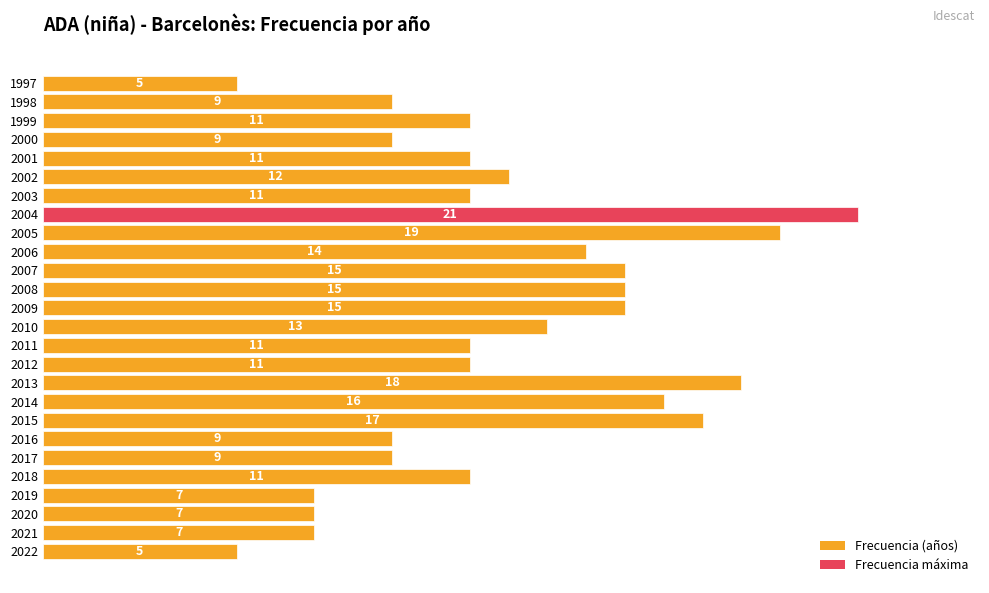

What is the difference between the values at 1999 and 2022?

6